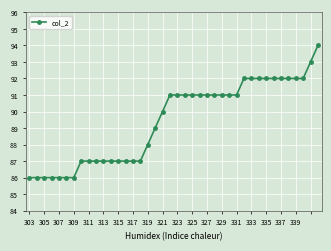

What is the difference between the maximum and minimum values?

8